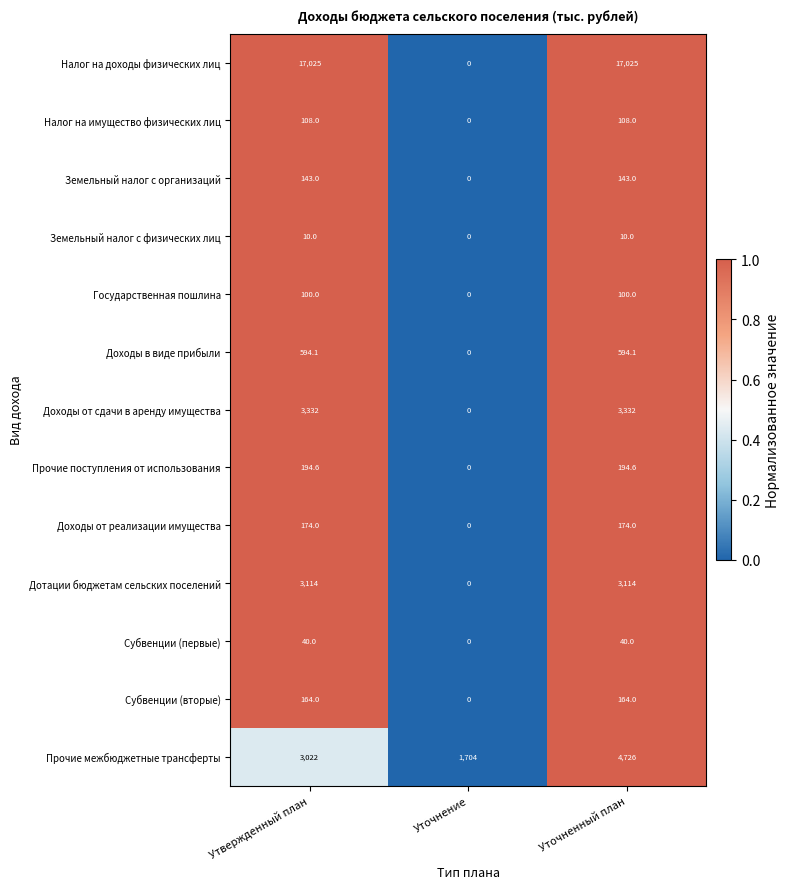

Is the value of Дотации бюджетам сельских поселений at Уточнение greater than the value of Государственная пошлина at Утвержденный план?

No